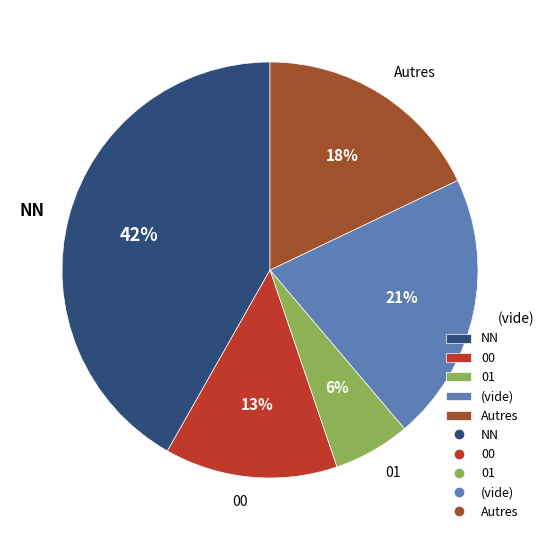

Count the number of slices in the pie.

5